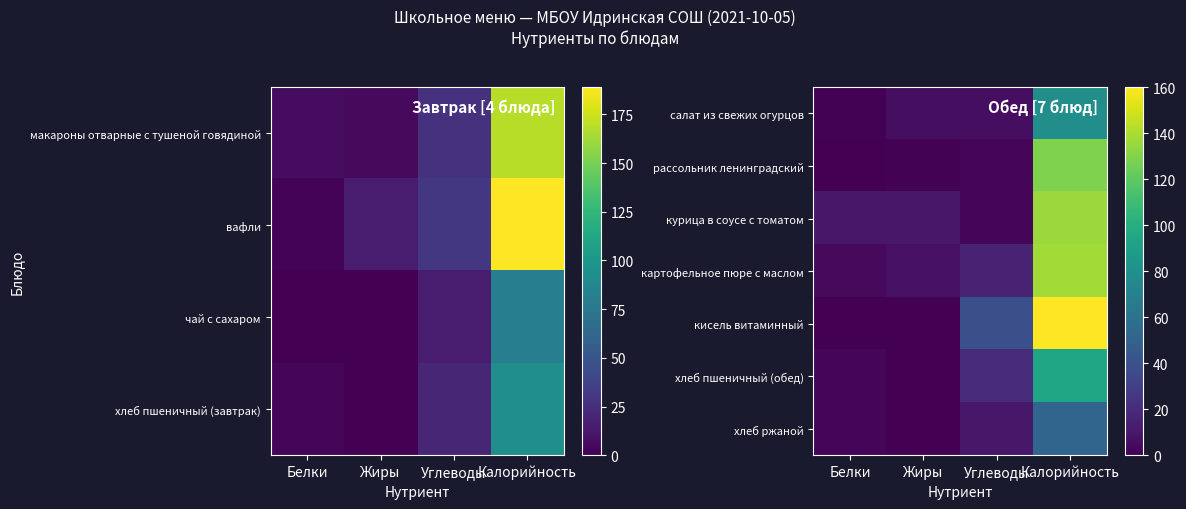

Is the value of курица в соусе с томатом at Жиры greater than the value of рассольник ленинградский at Калорийность?

No